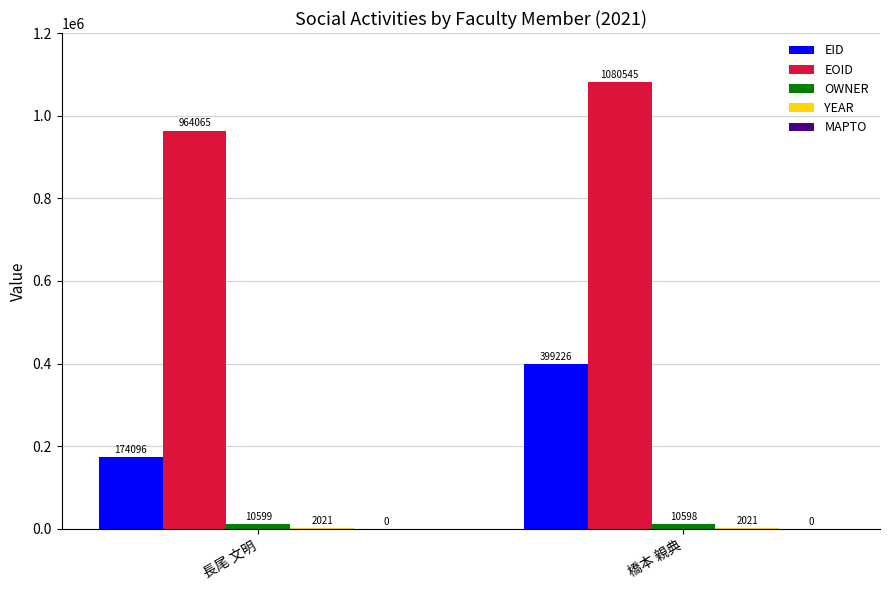

Read the EOID value at 長尾 文明.

964065